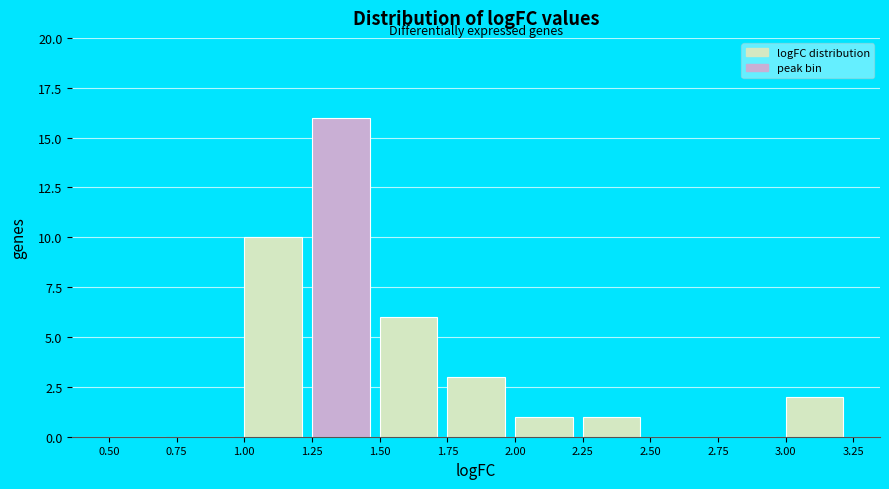

What is the height of the bar covering 2.25 to 2.50 on the x-axis? The values are not printed on the chart, so give them approximately, as read against the axis.

1